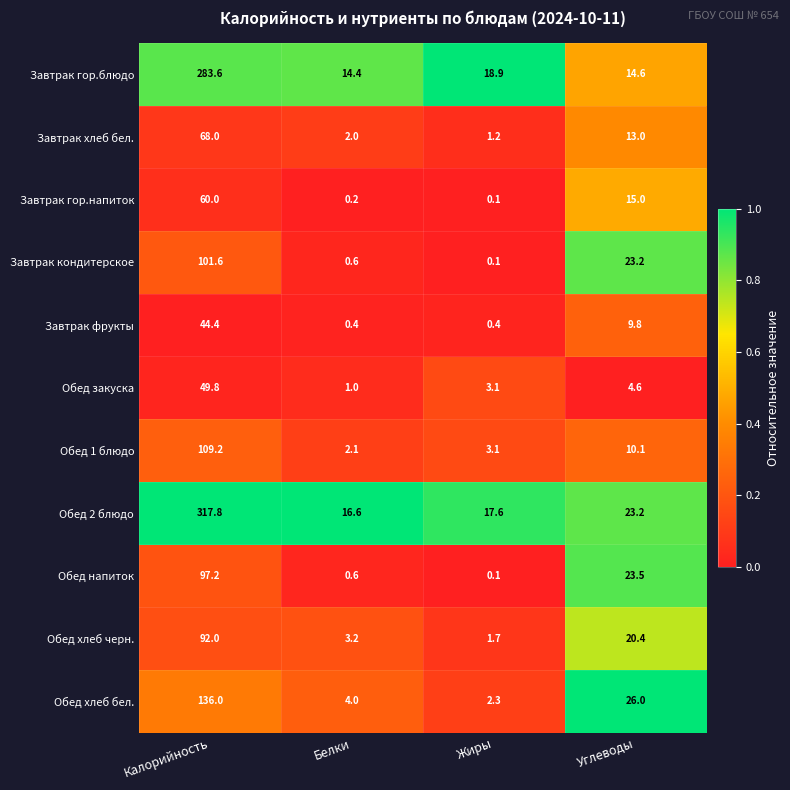

What is the maximum value shown in the chart?

317.8